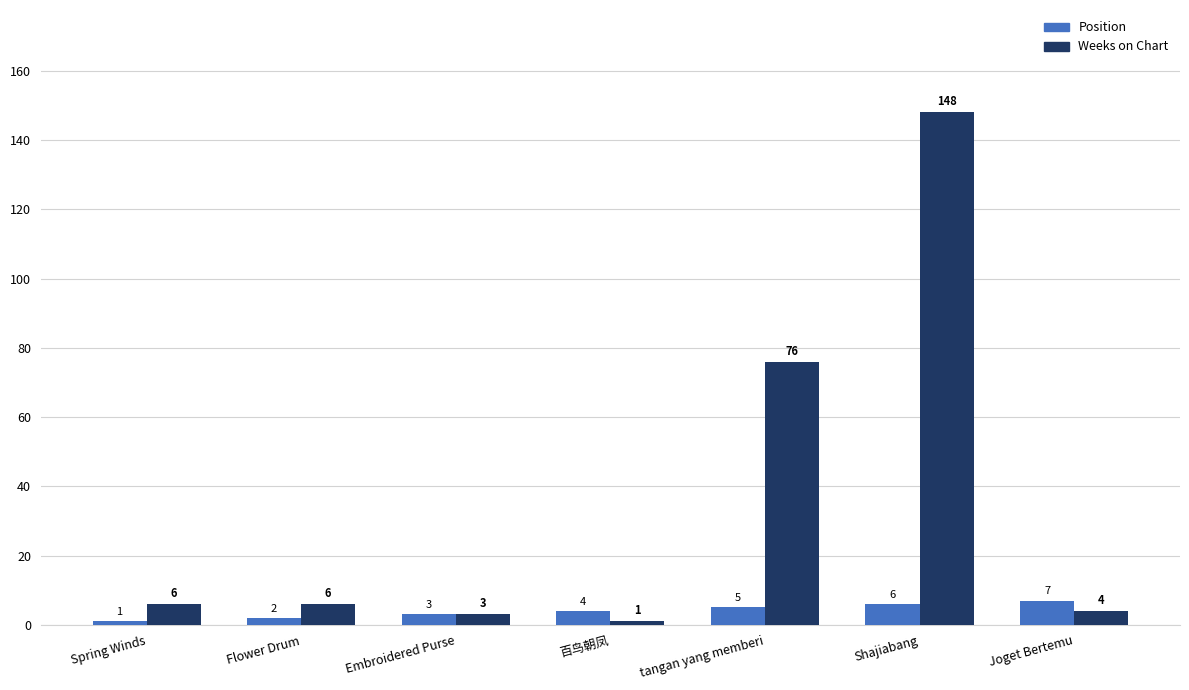

What position from the right is 百鸟朝凤?

4